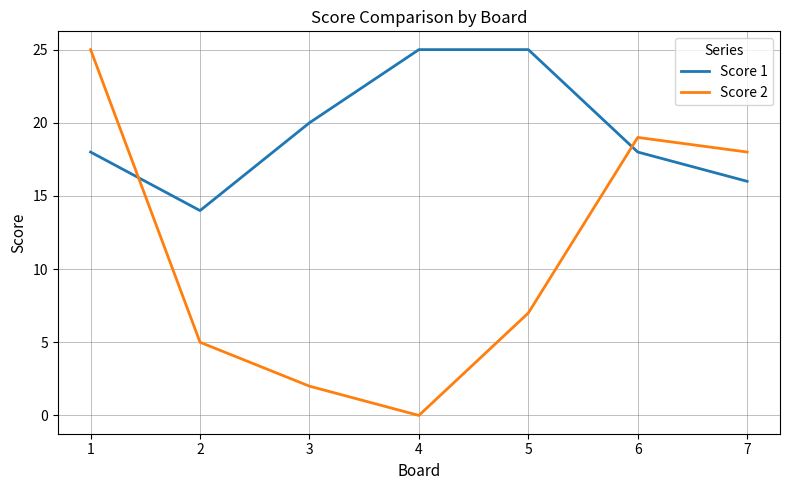

Where is the first local maximum for Score 2?

6